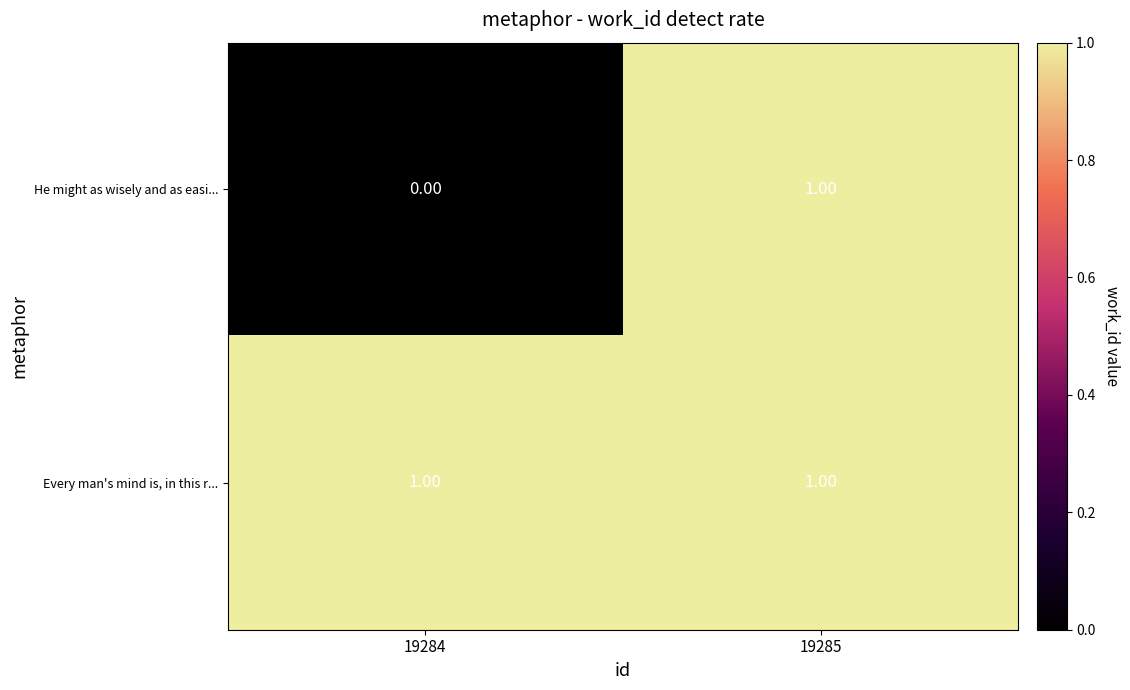

Which series has the widest spread of values?

He might as wisely and as easi...